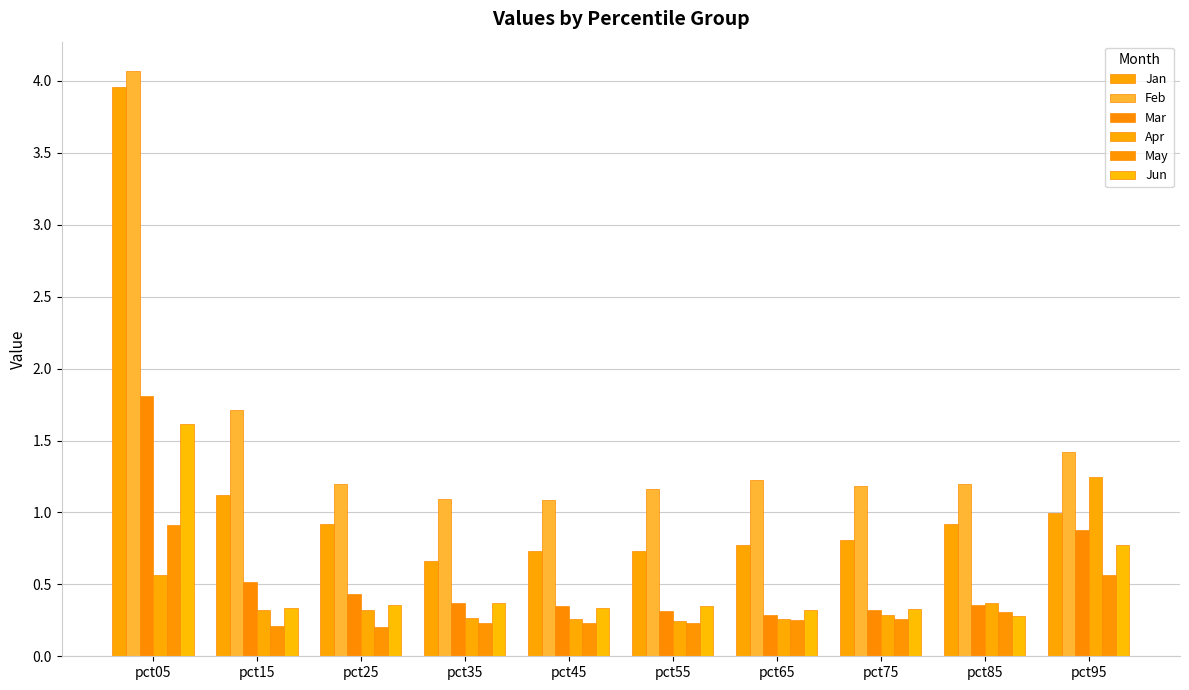

What is the highest value of the Feb series?

4.1